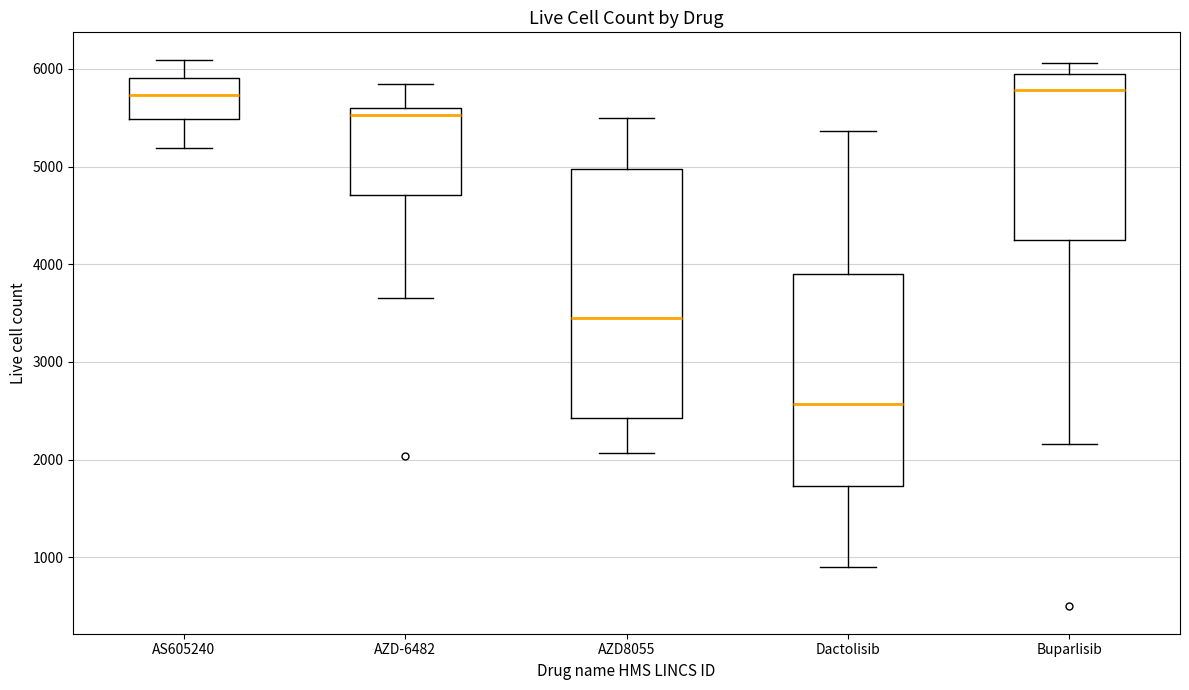

Reading left to right, transcribe this box plot: for each box, give where its median line is, the range the box spans, and where its two whiskers end, as read against the y-axis. The values are not printed on the chart, so give them approximately, as read against the axis.

AS605240: median 5700, box 5500 to 5900, whiskers 5200 to 6100
AZD-6482: median 5500, box 4700 to 5600, whiskers 3700 to 5800
AZD8055: median 3400, box 2400 to 5000, whiskers 2100 to 5500
Dactolisib: median 2600, box 1700 to 3900, whiskers 900 to 5400
Buparlisib: median 5800, box 4200 to 5900, whiskers 2200 to 6100